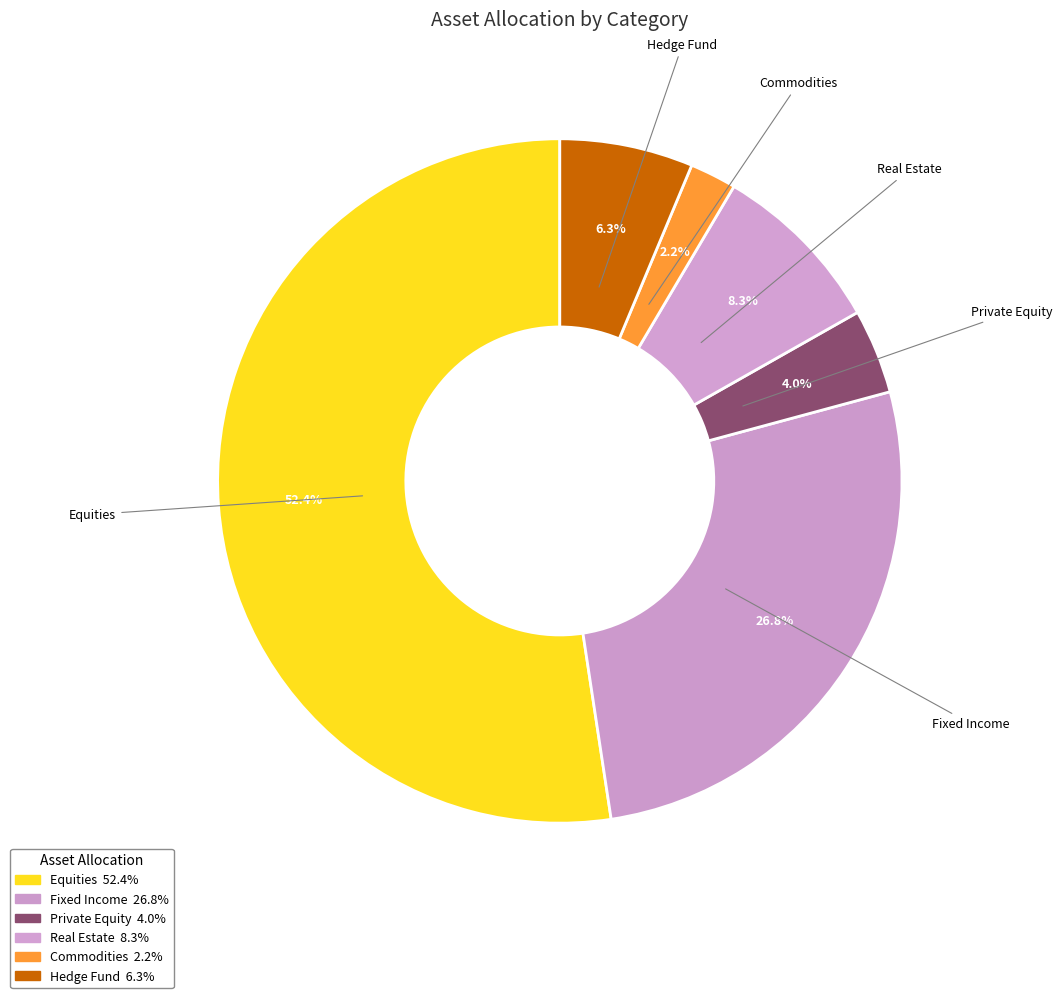

Is there a majority slice in this chart?

Yes